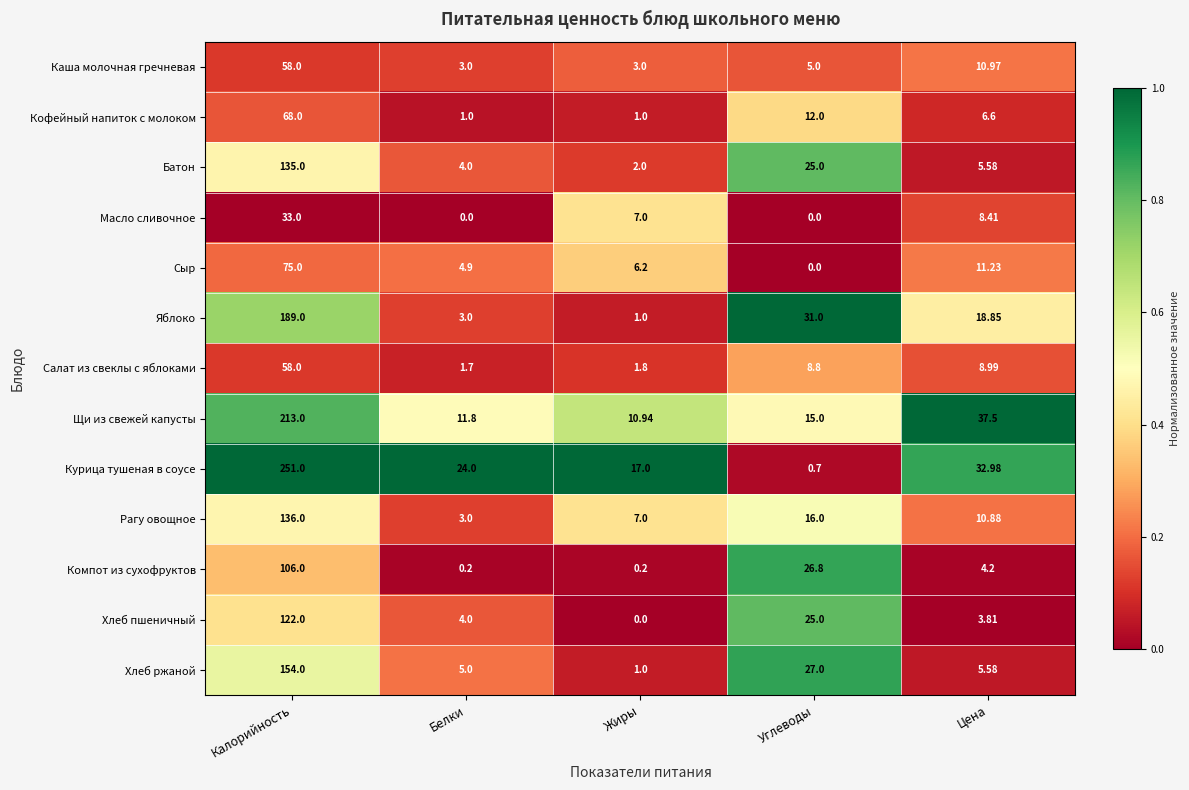

Where does the Хлеб пшеничный series first go above 4?

Калорийность